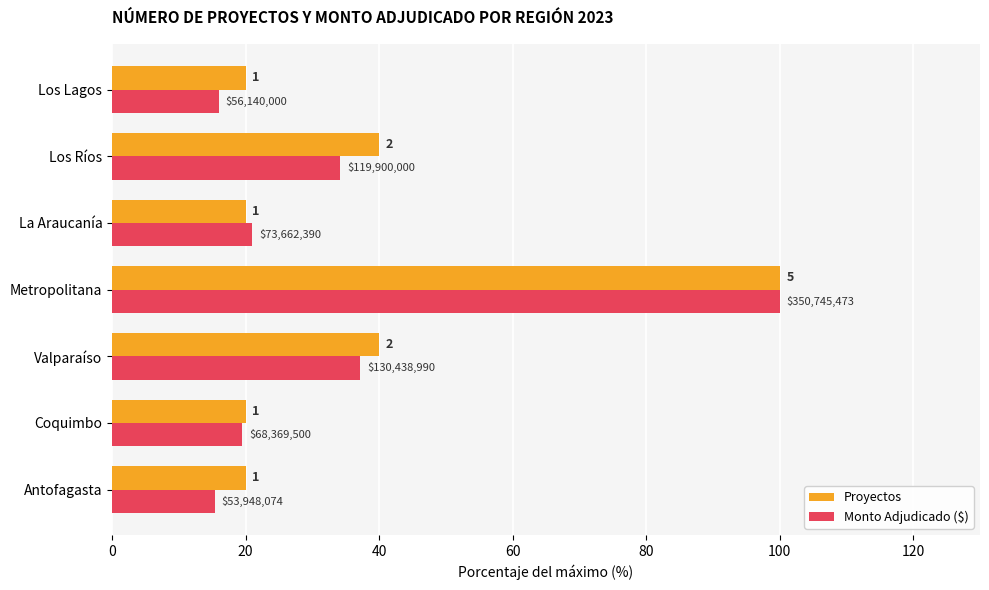

What are all the series names shown in the legend?

Proyectos, Monto Adjudicado ($)